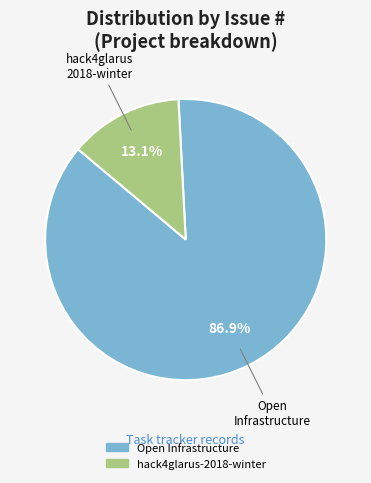

What is the majority slice?

Open Infrastructure